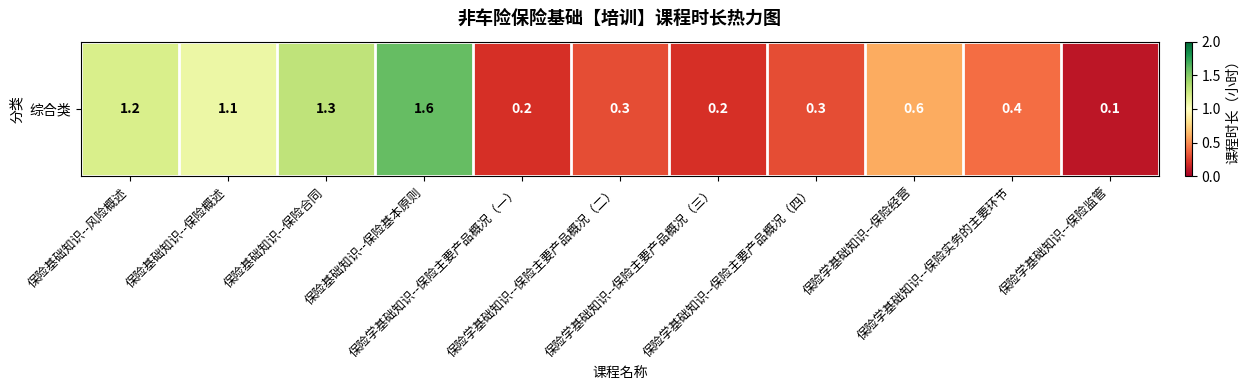

What is the difference between the second highest and second lowest values?

1.1